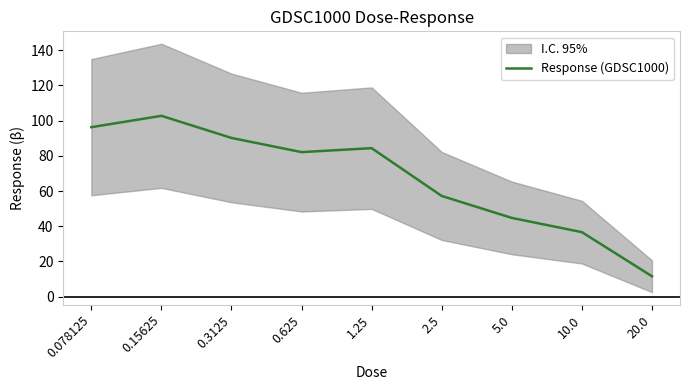

What is the average value?

67.3